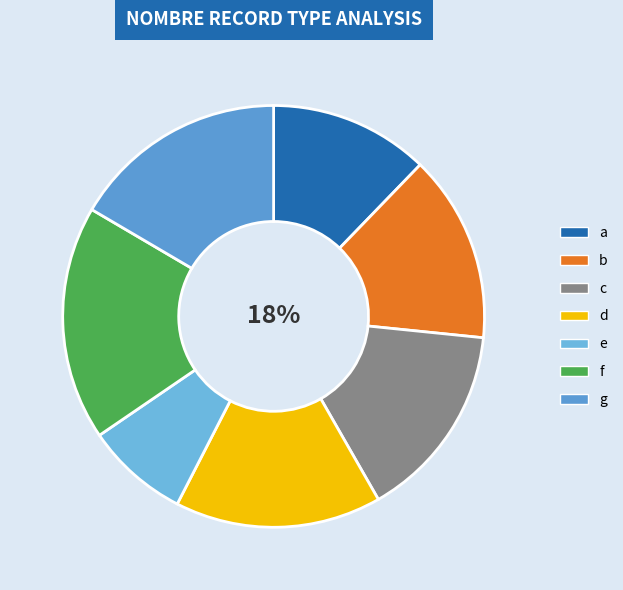

To the nearest percent, what is the difference between the largest and smallest slice percentages?

10%